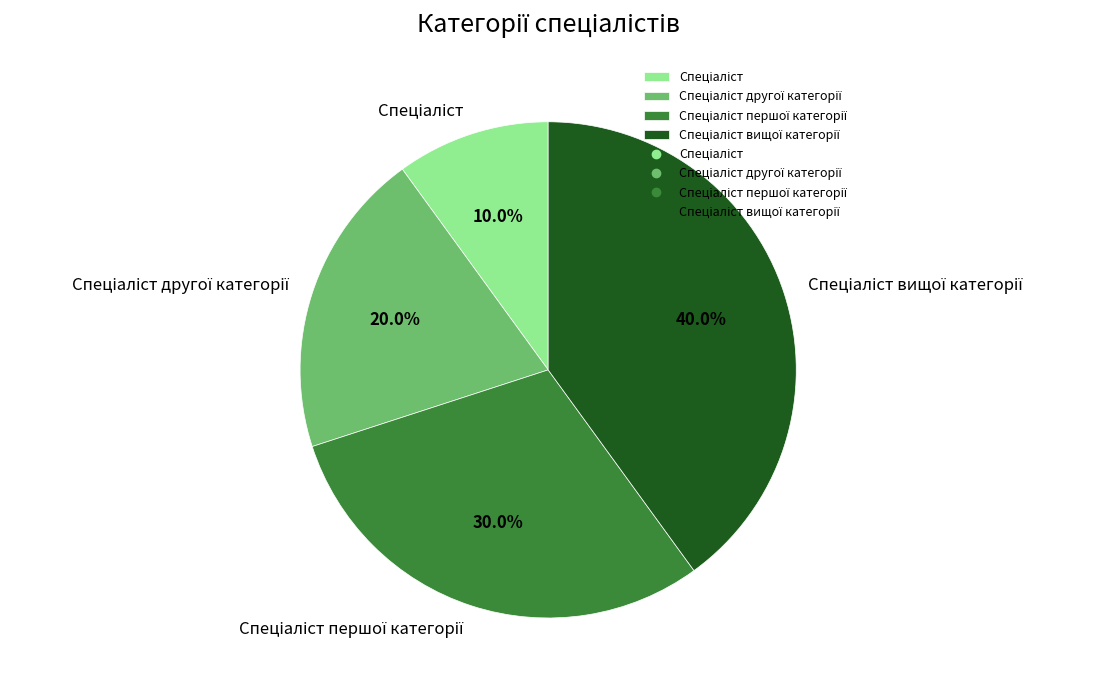

Does any single category account for the majority?

No